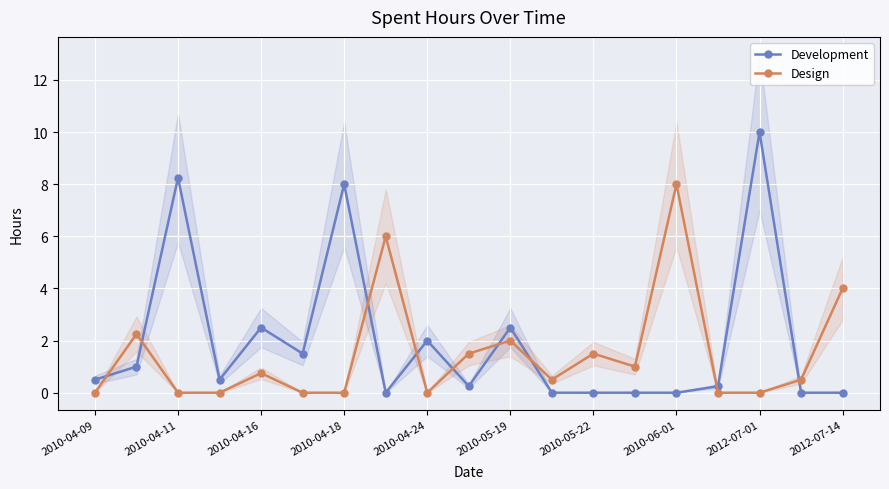

The Design series shows 0.0 at 2010-04-09. True or false?

True